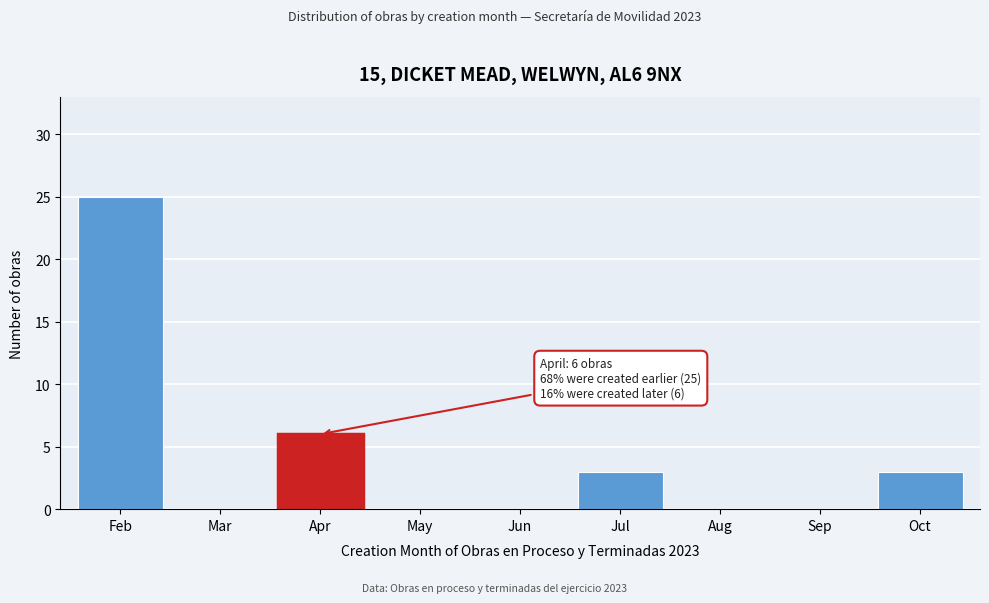

Reading left to right, list all the values displayed in this chart.

Feb=25	Mar=0	Apr=6	May=0	Jun=0	Jul=3	Aug=0	Sep=0	Oct=3